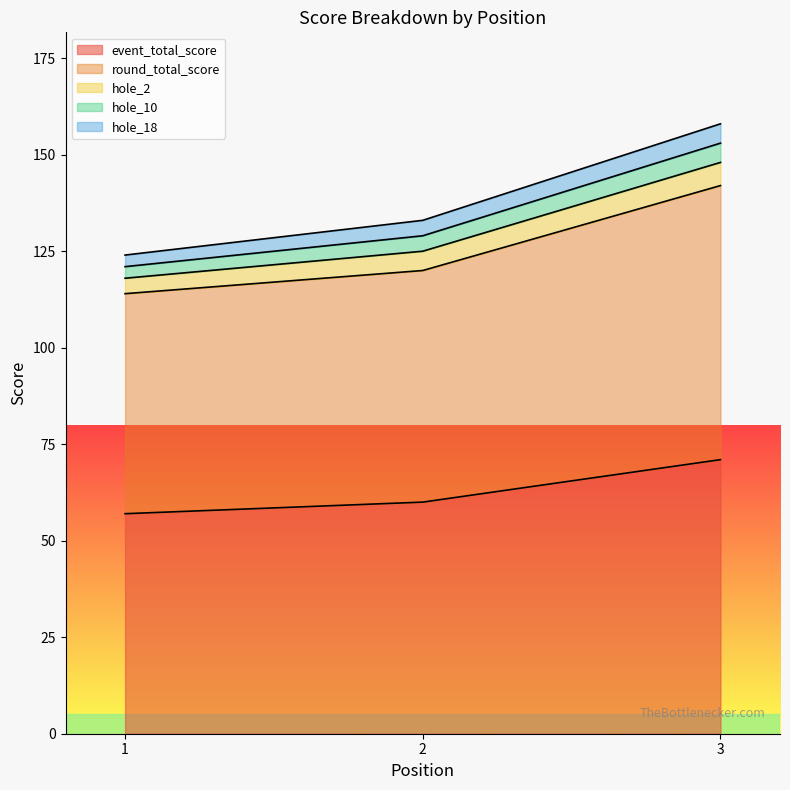

Reading left to right, transcribe all the data shown in this chart.

event_total_score: 57	60	71
round_total_score: 57	60	71
hole_2: 4	5	6
hole_10: 3	4	5
hole_18: 3	4	5